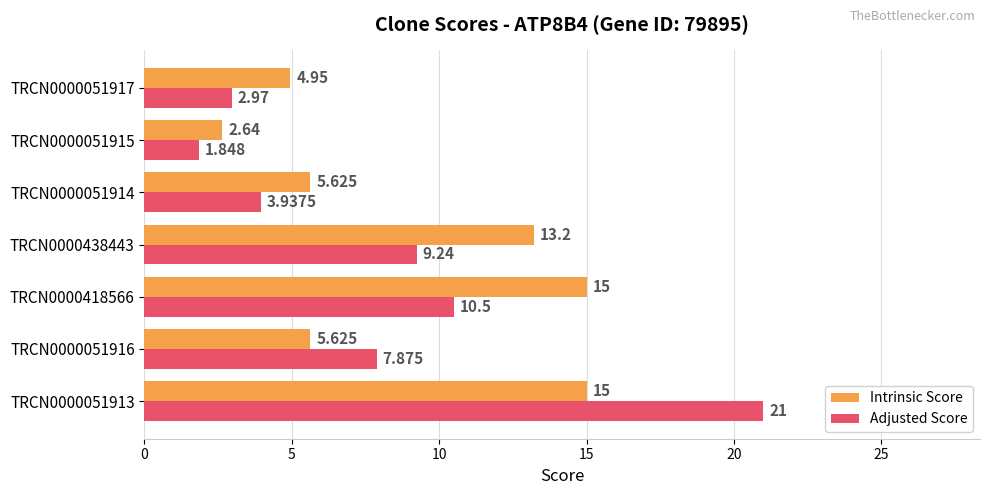

Which series changed the most between TRCN0000051913 and TRCN0000051917?

Adjusted Score